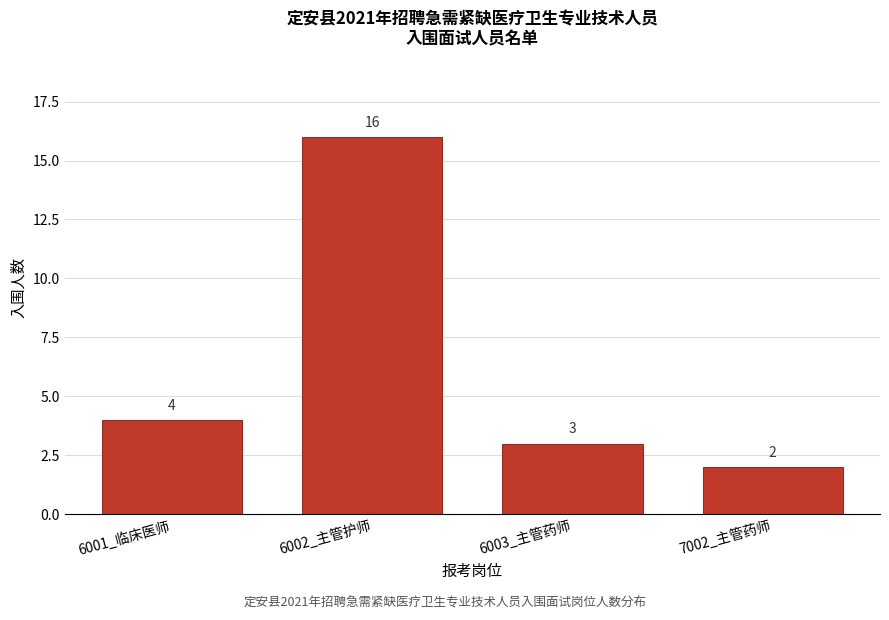

Reading left to right, transcribe all the data shown in this chart.

6001_临床医师=4	6002_主管护师=16	6003_主管药师=3	7002_主管药师=2